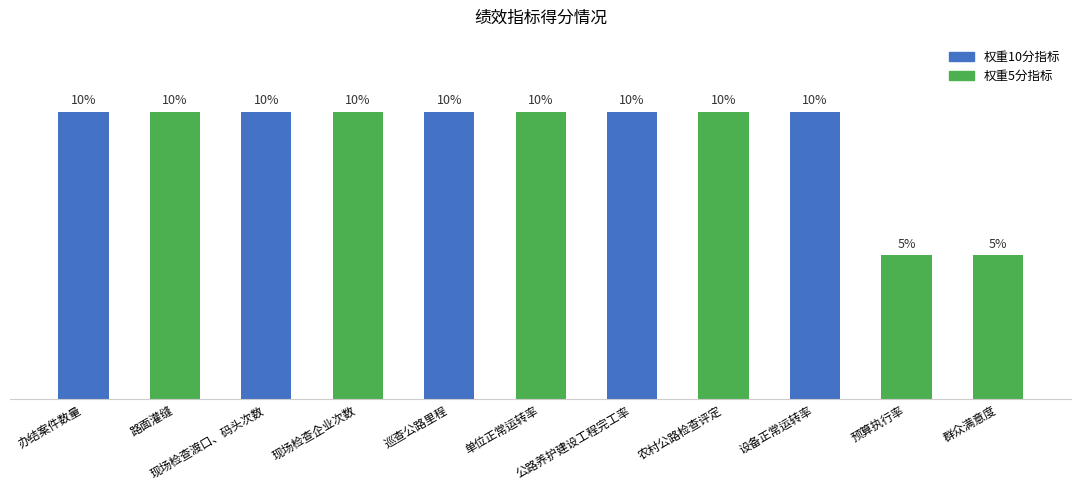

Does the chart contain stacked bars?

No